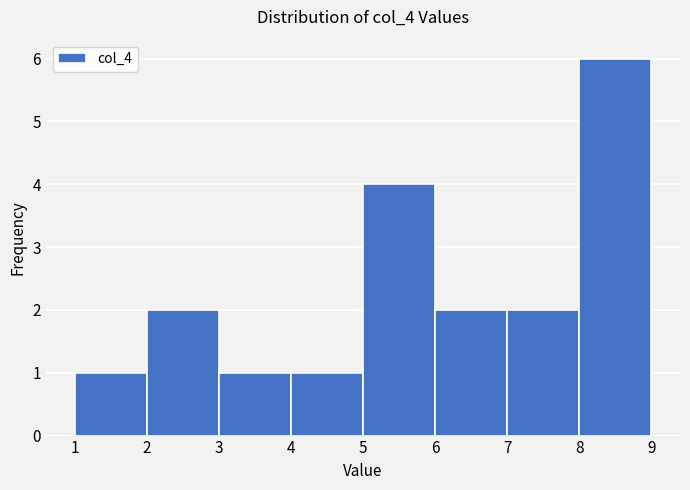

Over which range of the x-axis is the bar tallest?

8 to 9